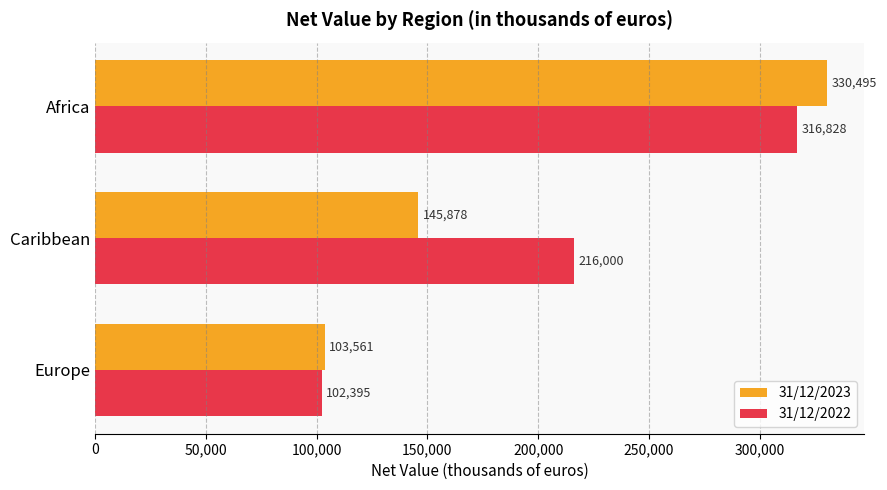

At which label does 31/12/2023 reach its minimum?

Europe